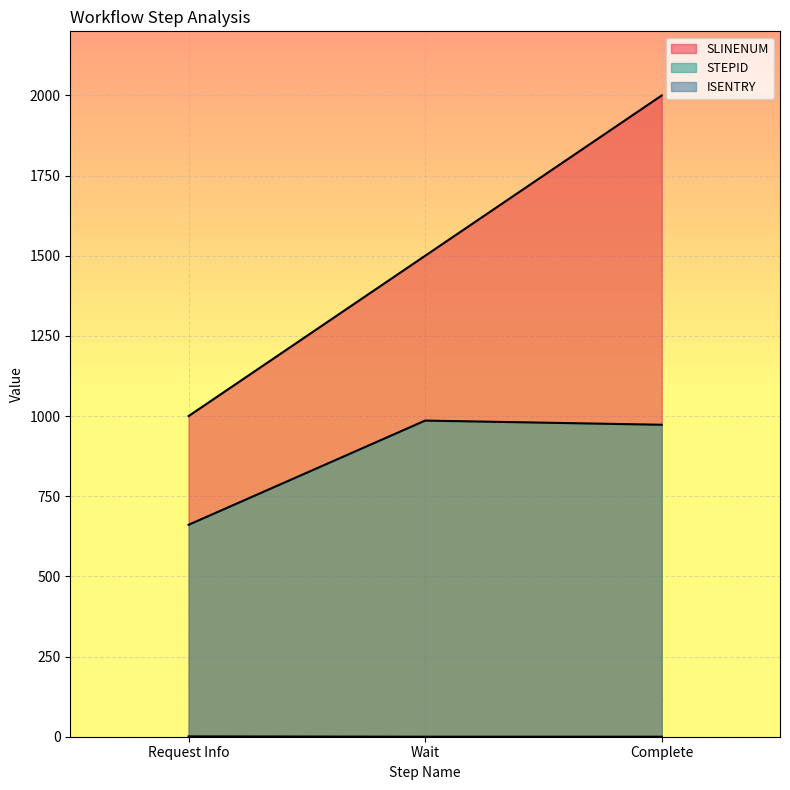

What is the difference between the maximum and minimum values in the ISENTRY series?

1